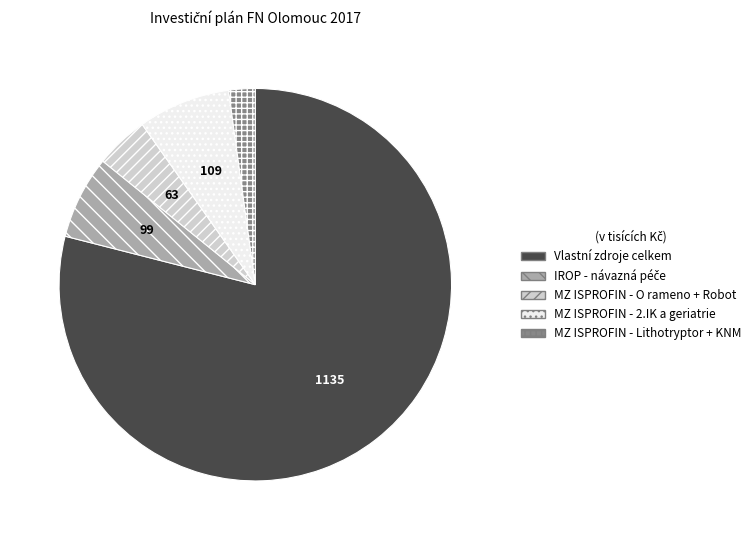

Which category has the biggest portion of the pie?

Vlastní zdroje celkem